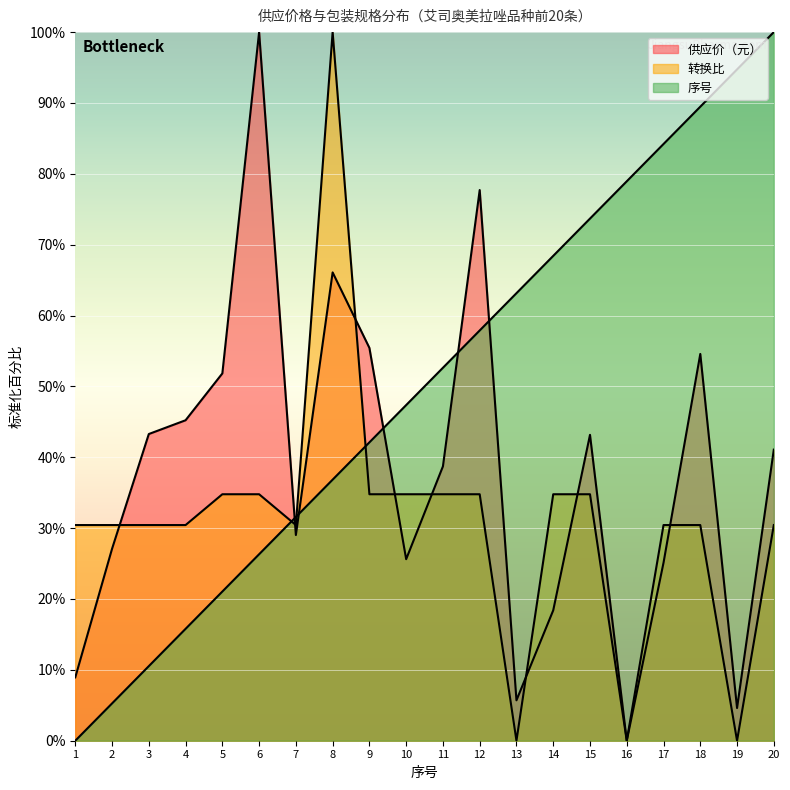

At how many categories does at least one series exceed 82?

6